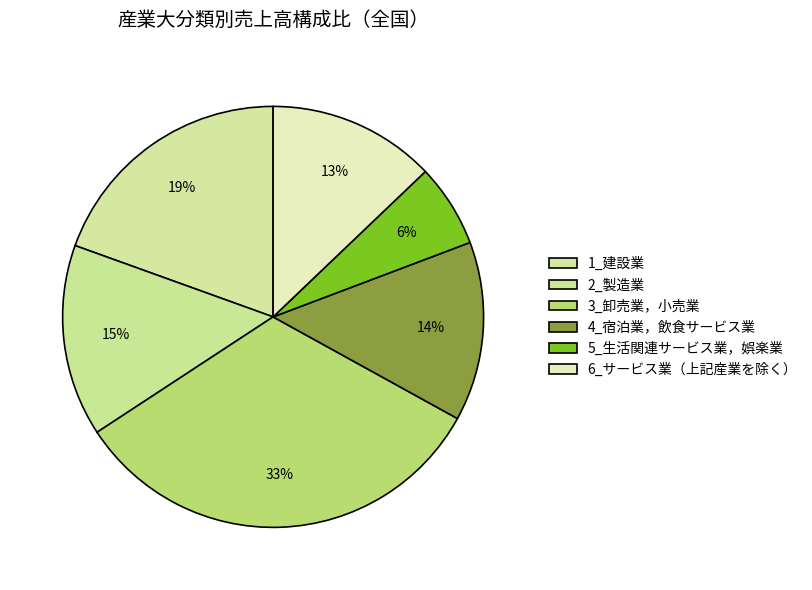

How many slices are in this pie chart?

6